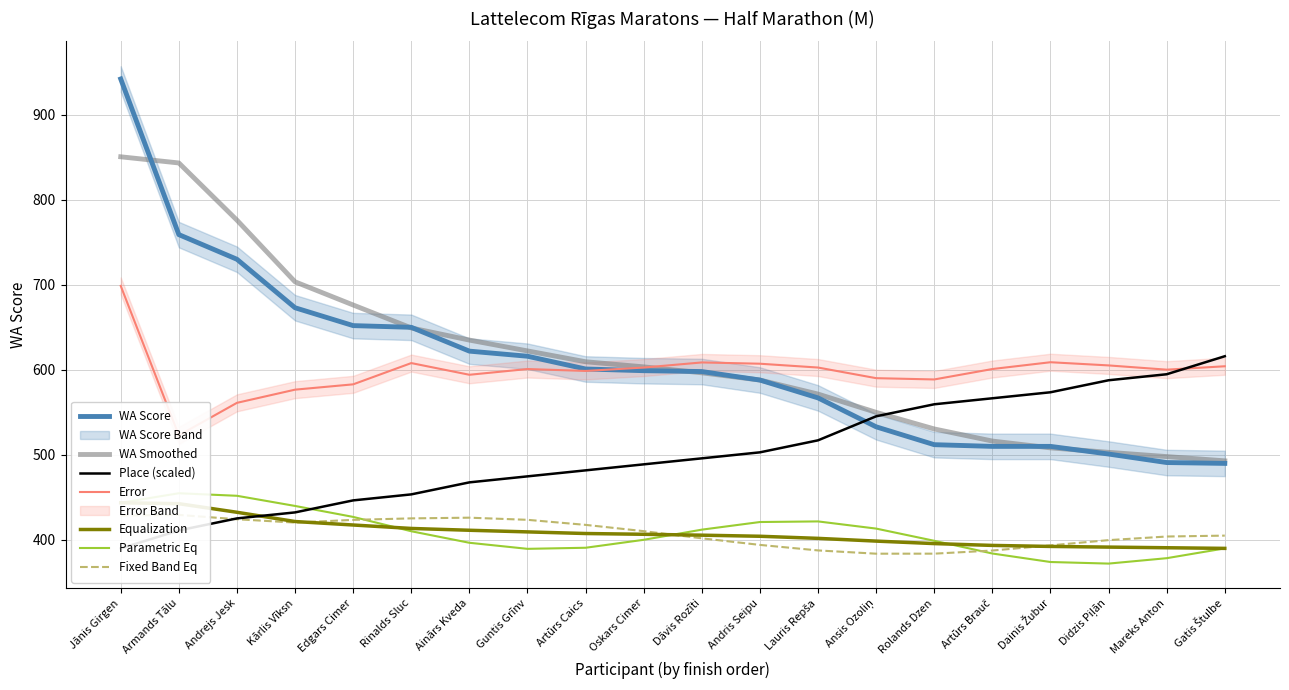

What is the lowest value of the WA Smoothed series?

493.0